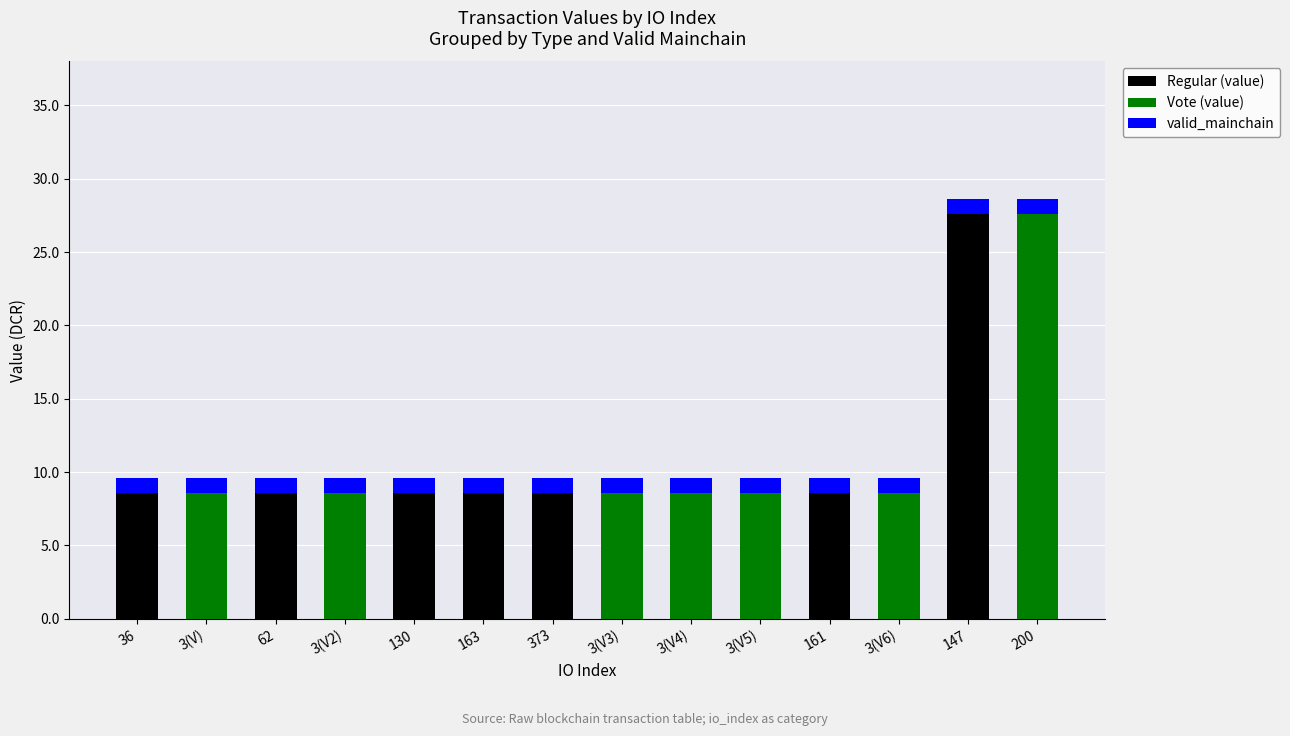

True or false: Regular (value) has a value of 0.0 at 200.

True